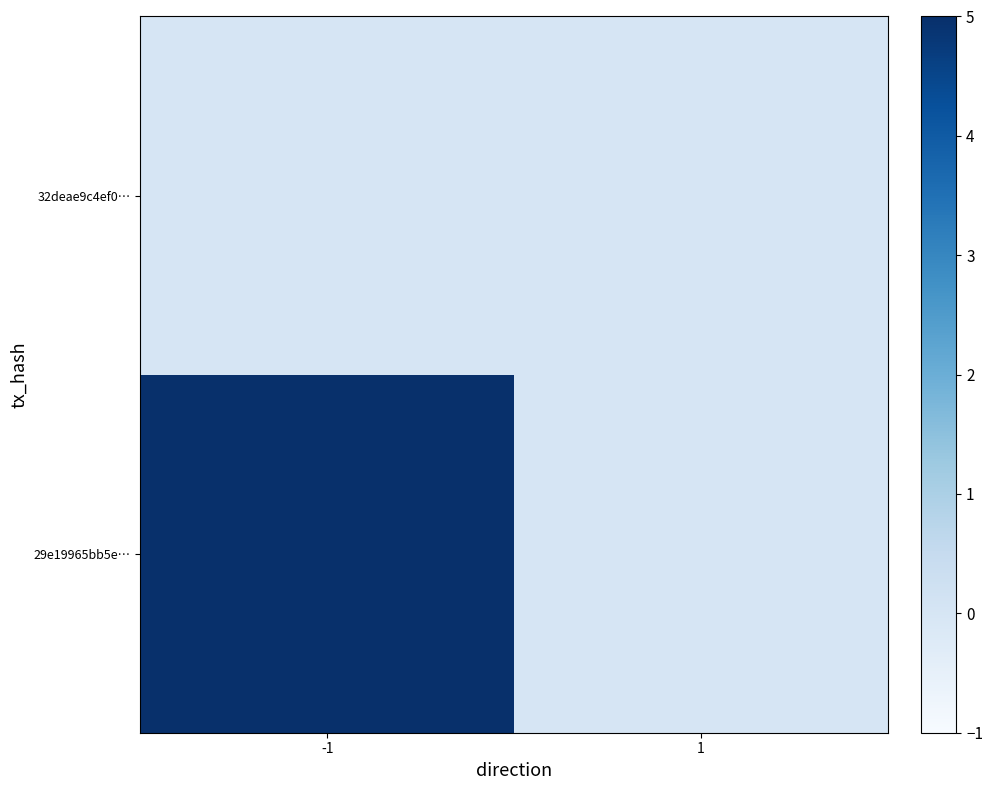

Reading left to right, list all the values displayed in this chart.

29e19965bb5e…: -1=5	1=0
32deae9c4ef0…: -1=0	1=0